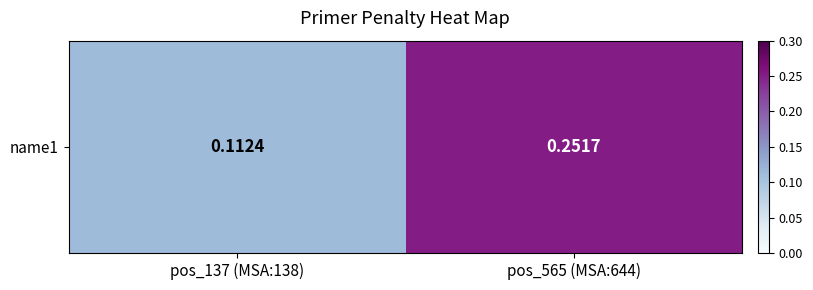

The chart shows a value of 0.3 at pos_565 (MSA:644). True or false?

True